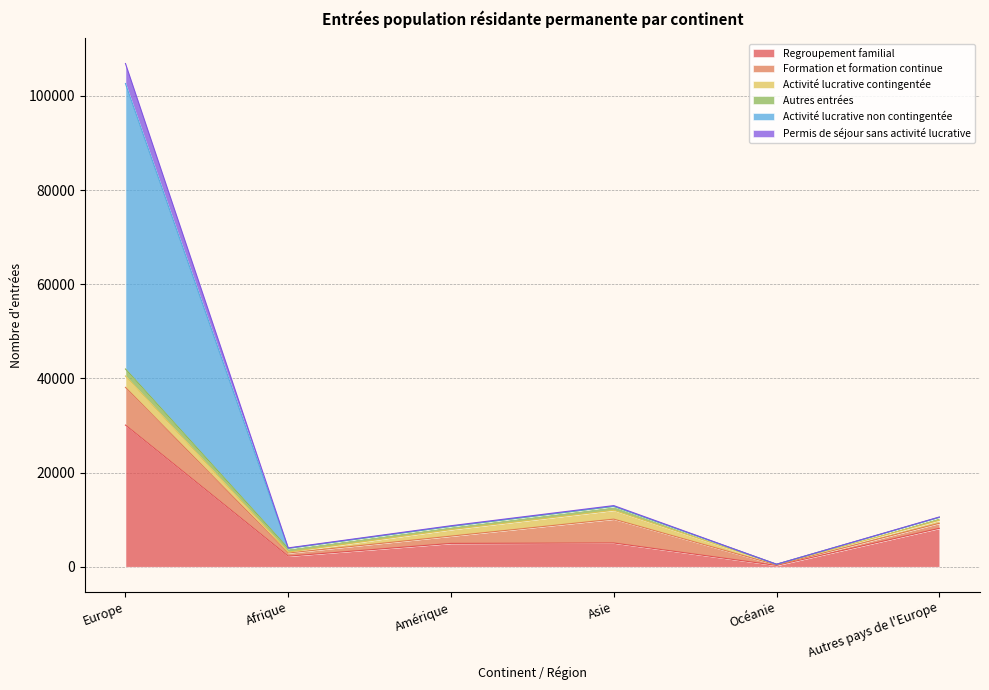

True or false: Activité lucrative non contingentée and Permis de séjour sans activité lucrative cross at least once.

False